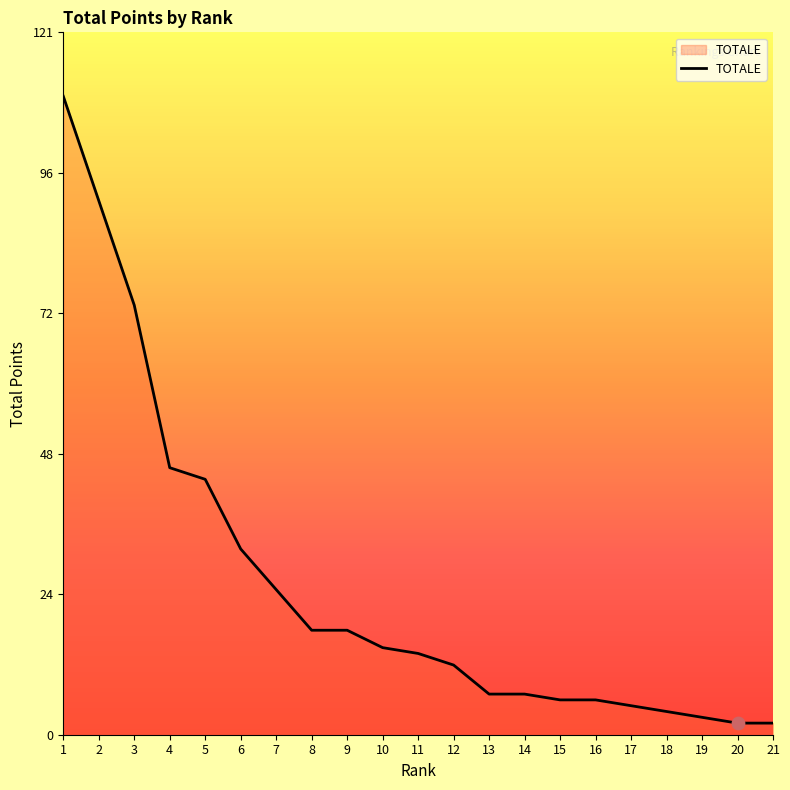

Between 6 and 11, which is larger?

6